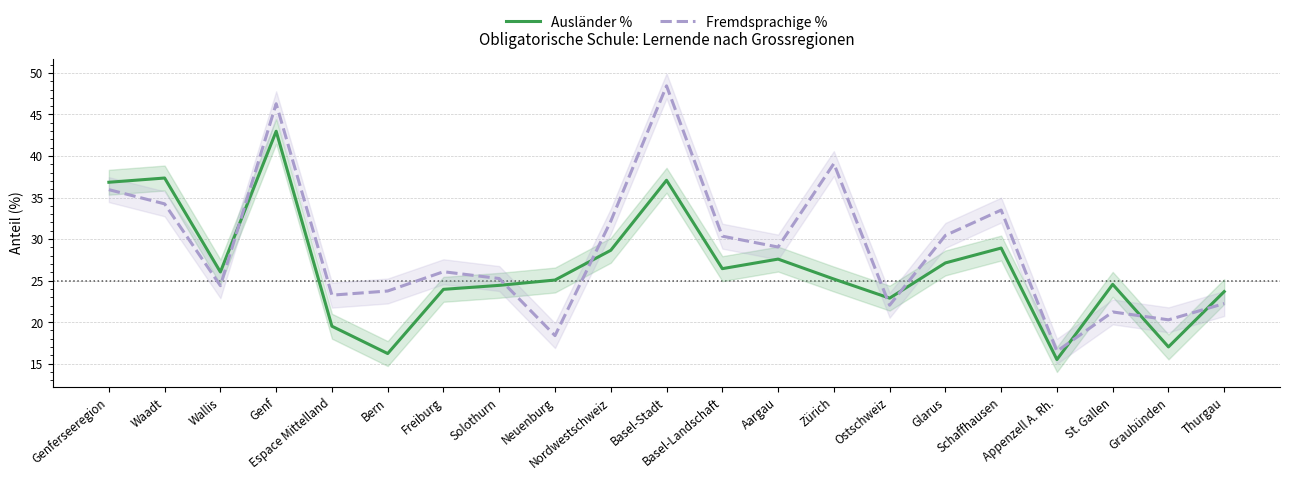

Is this an area chart (filled region under the line)?

No